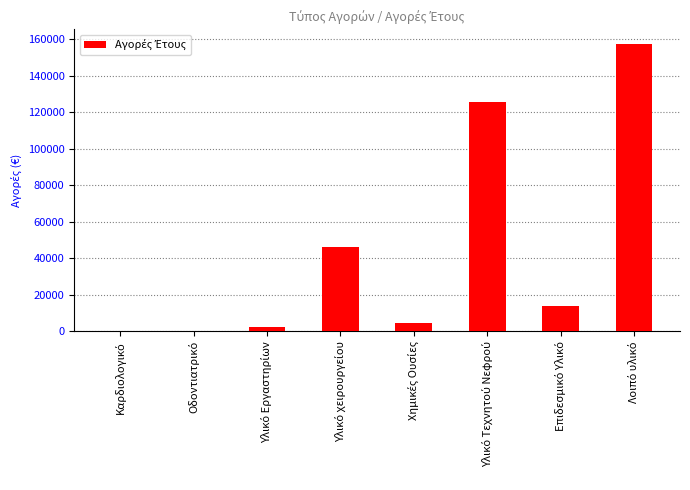

What is the sum of all values?

349900.9